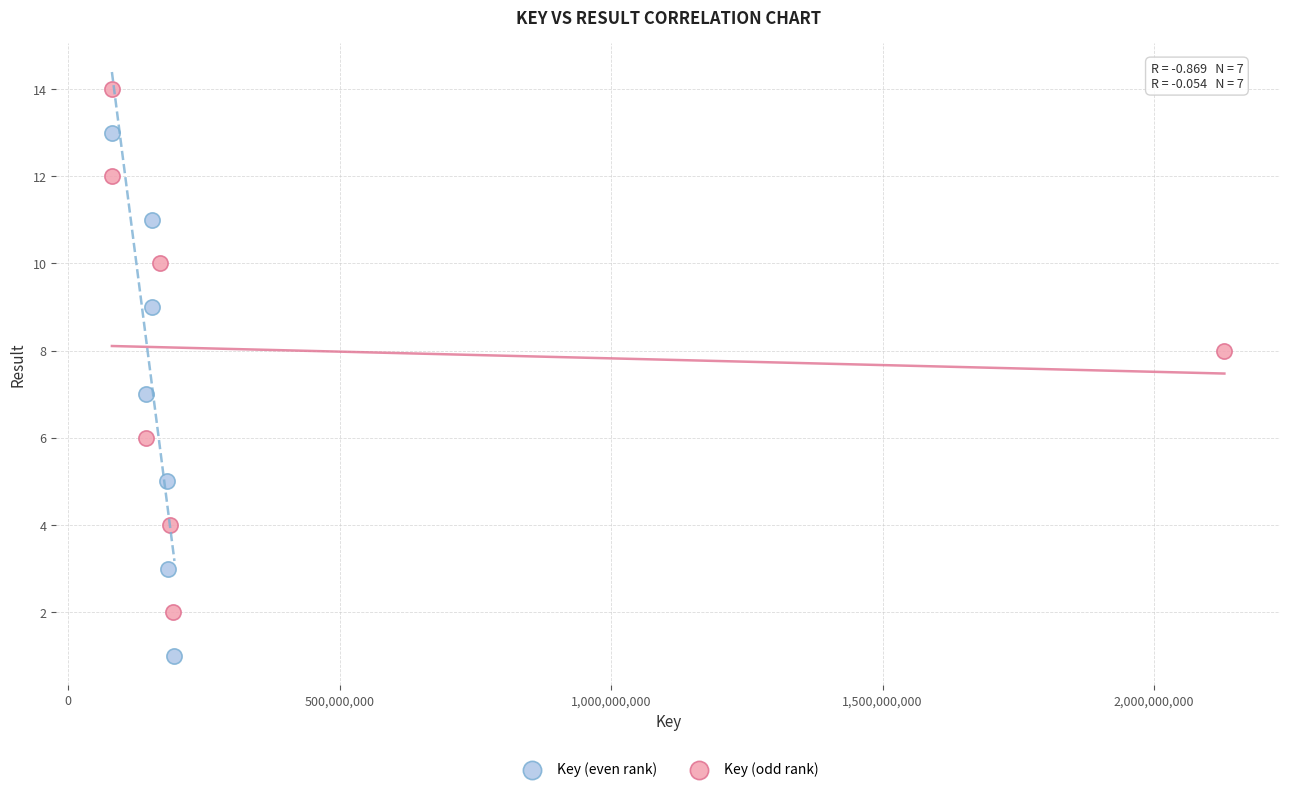

Which series contains the lowest Y value?

Key (even rank)